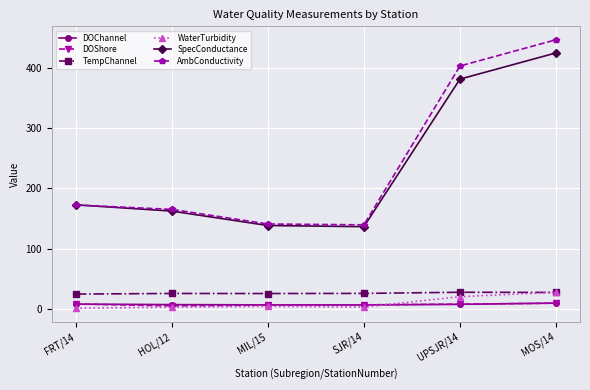

Is it true that SpecConductance equals 424.6 at MOS/14?

True